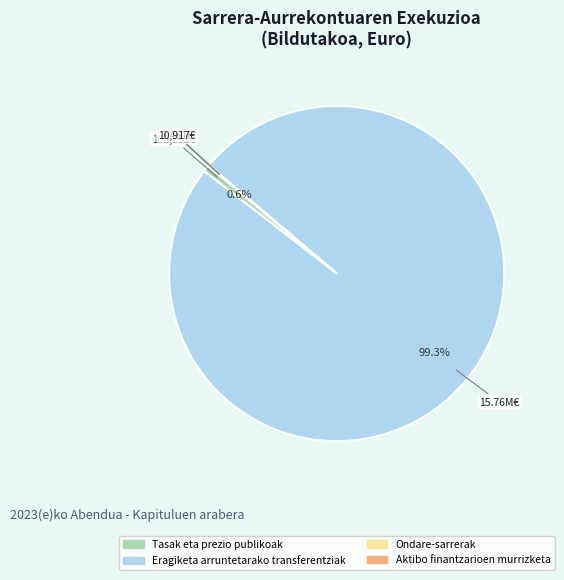

Does any single category account for the majority?

Yes